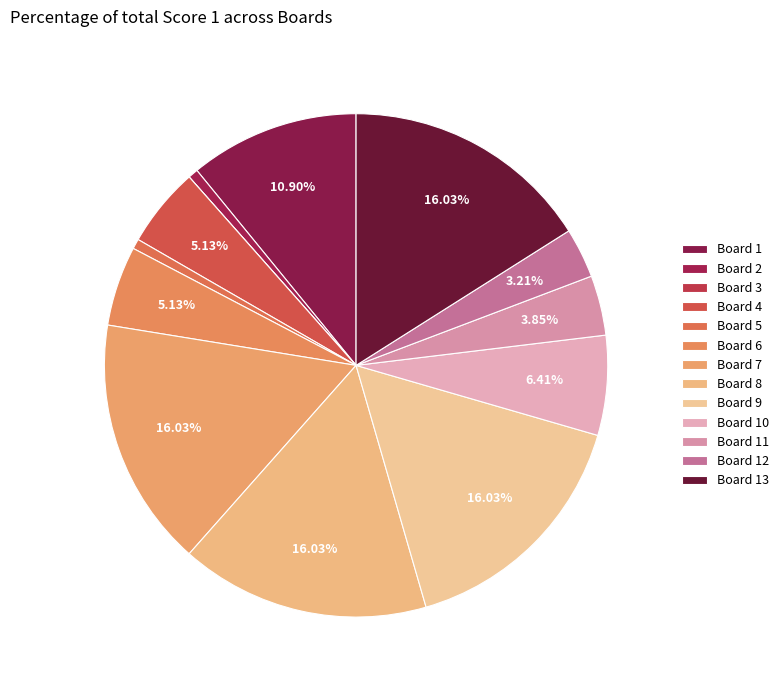

True or false: Board 1 accounts for 11% of the total.

True